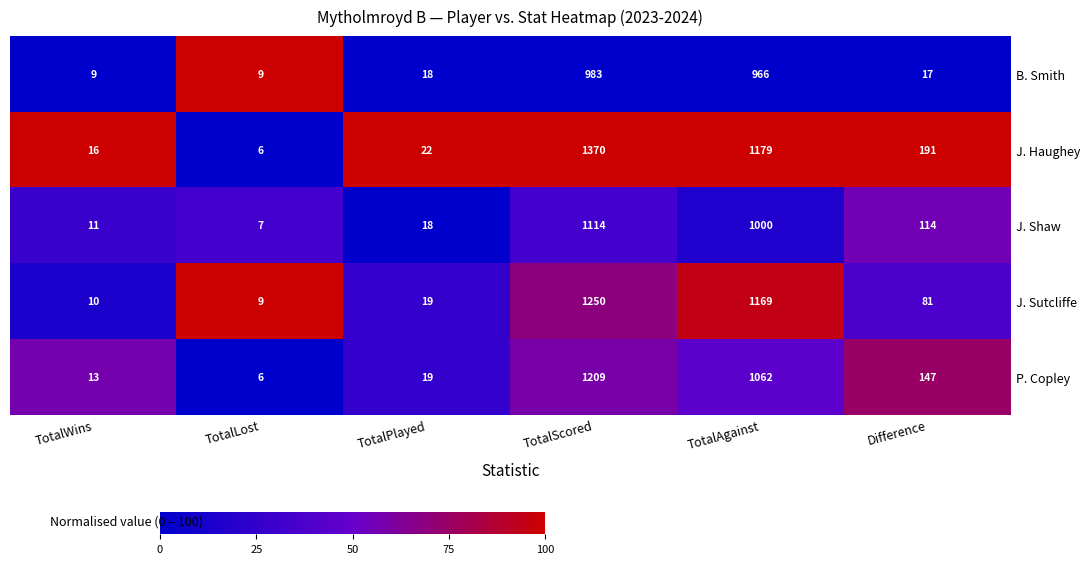

At which category is the sum across all series the highest?

TotalScored